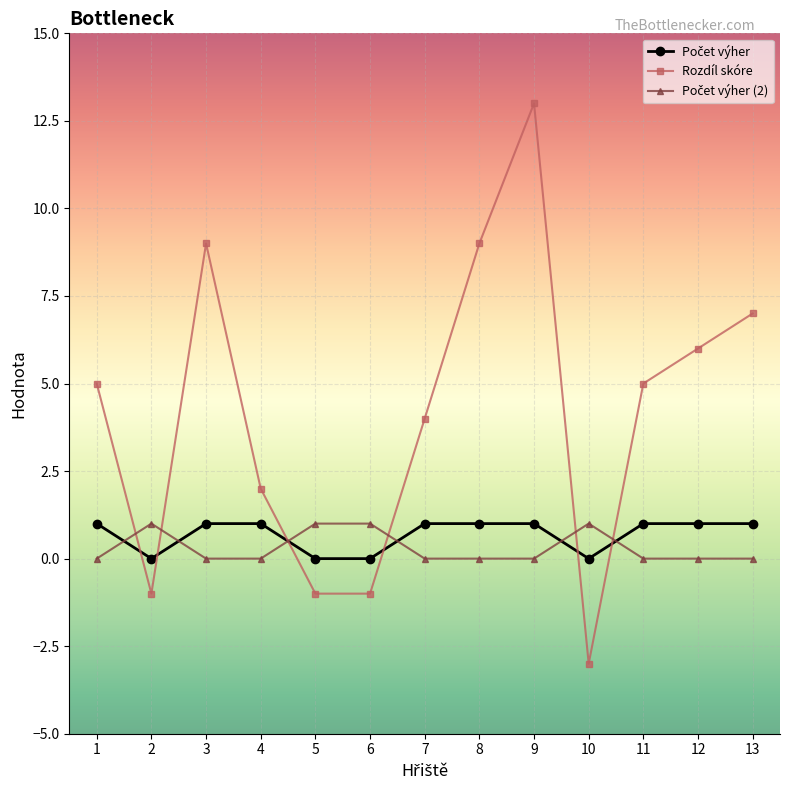

Is it true that Rozdíl skóre equals 9 at 8?

True